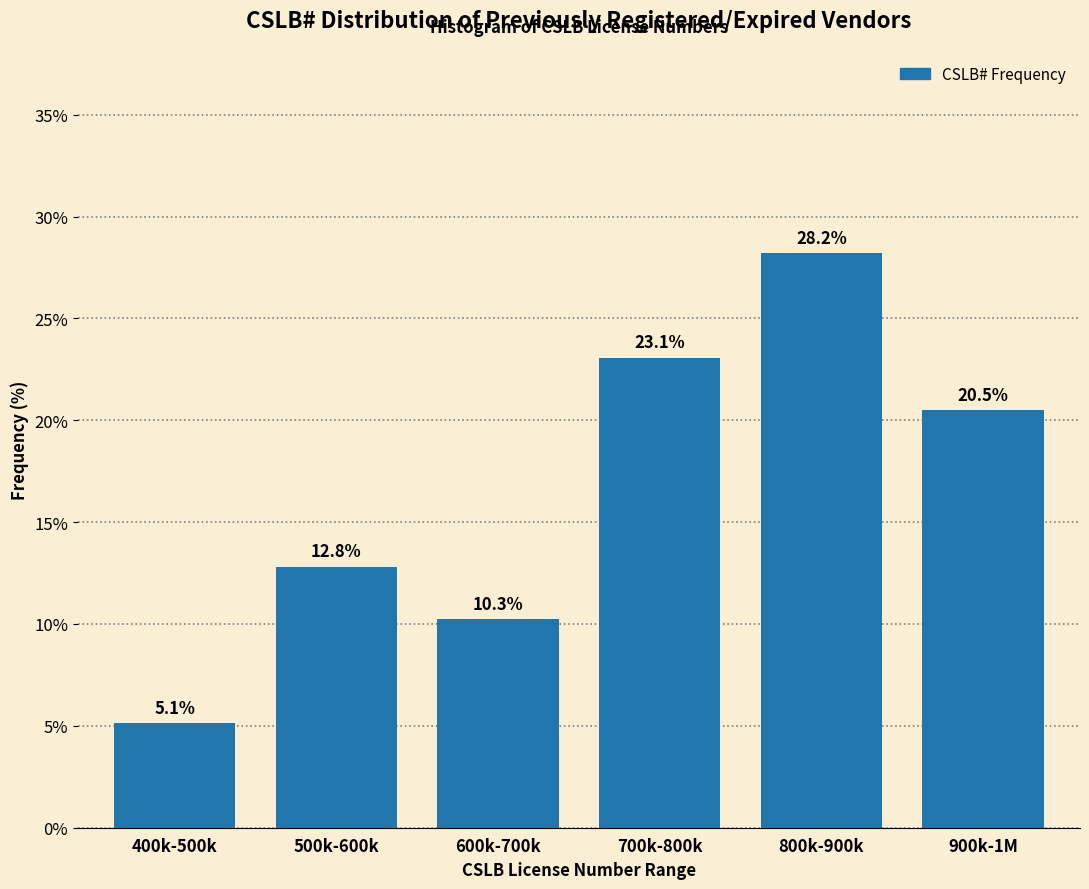

Reading right to left, what are all the values shown in this chart?

20.5	28.2	23.1	10.3	12.8	5.1